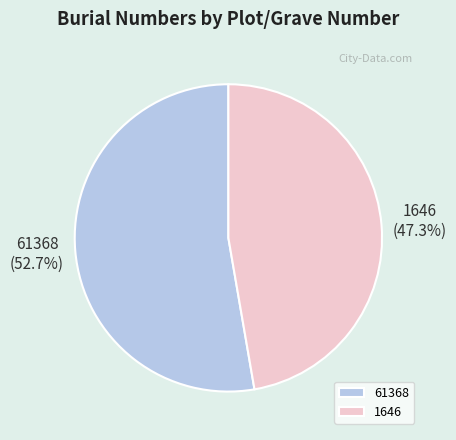

What percentage is the 1646 slice, to the nearest percent?

47%